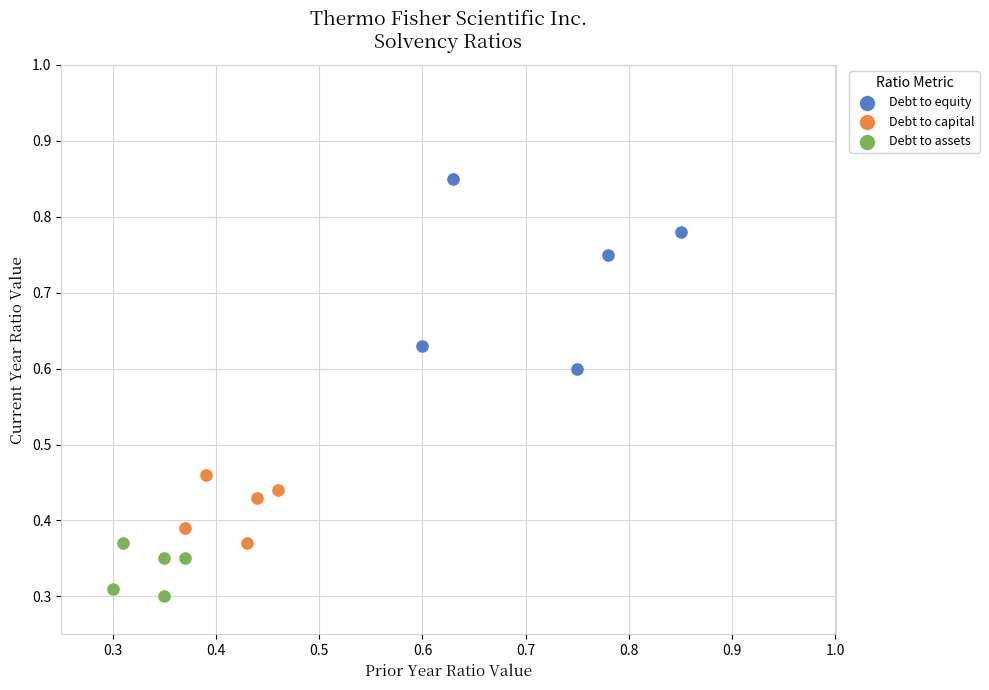

Which series has the largest Y range (max minus min)?

Debt to equity